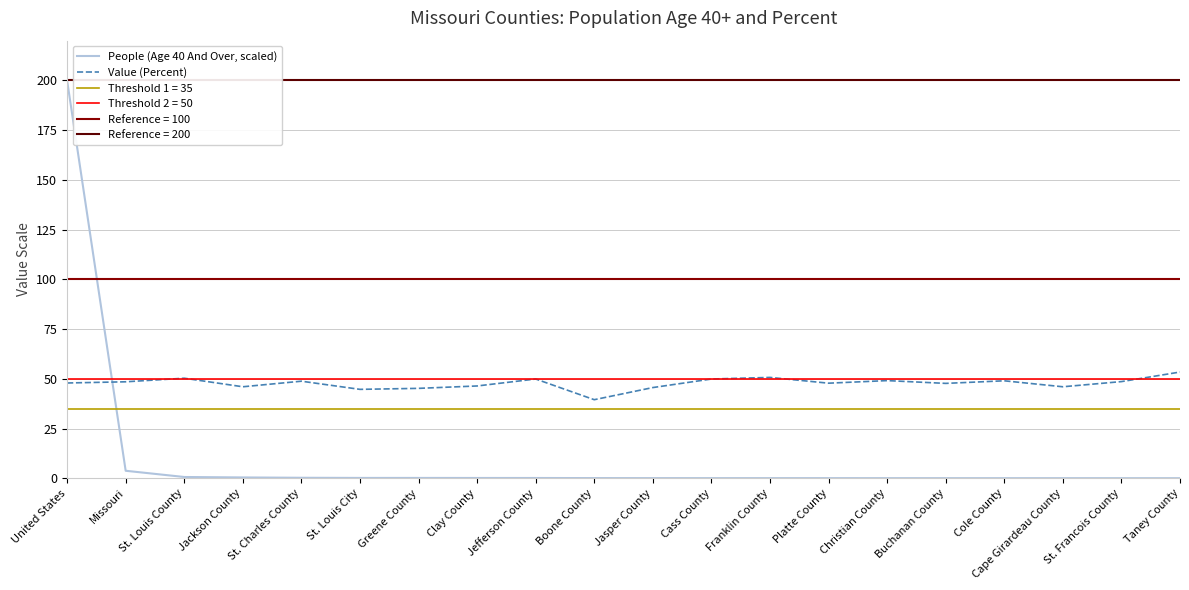

What is the average value of the People (Age 40 And Over, scaled) series?

10.3